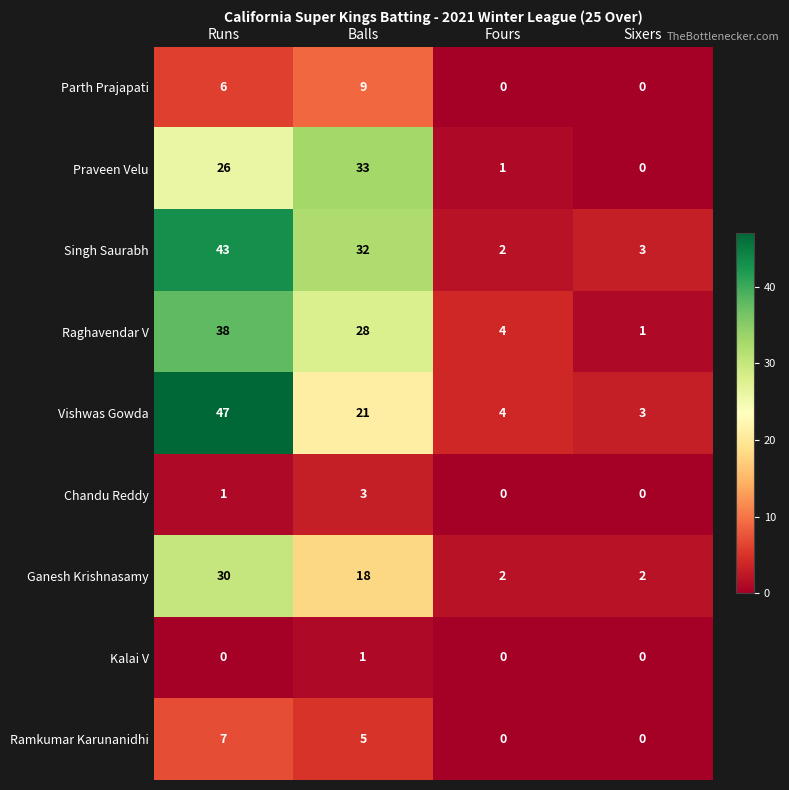

Rank the series by their maximum value, from highest to lowest.

Vishwas Gowda, Singh Saurabh, Raghavendar V, Praveen Velu, Ganesh Krishnasamy, Parth Prajapati, Ramkumar Karunanidhi, Chandu Reddy, Kalai V